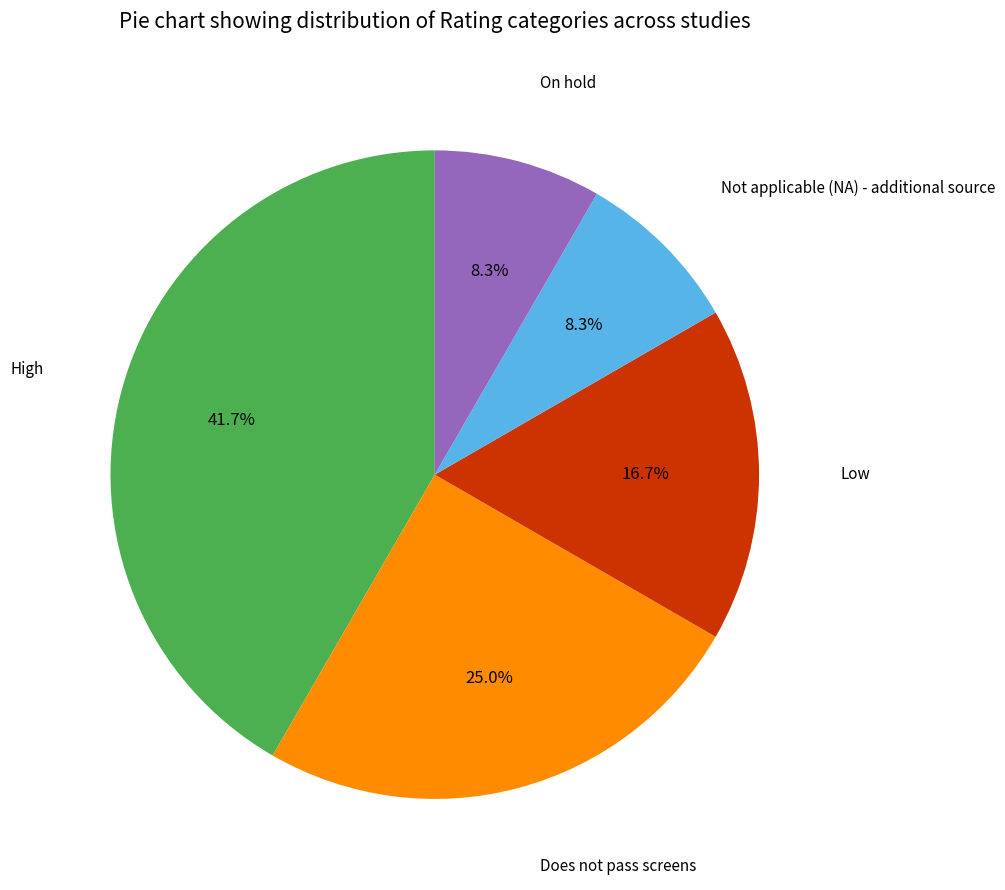

To the nearest percent, what is the average slice percentage?

20%